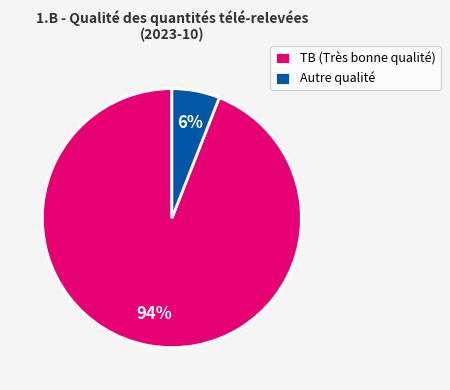

Which slice represents more than half of the pie?

TB (Très bonne qualité)